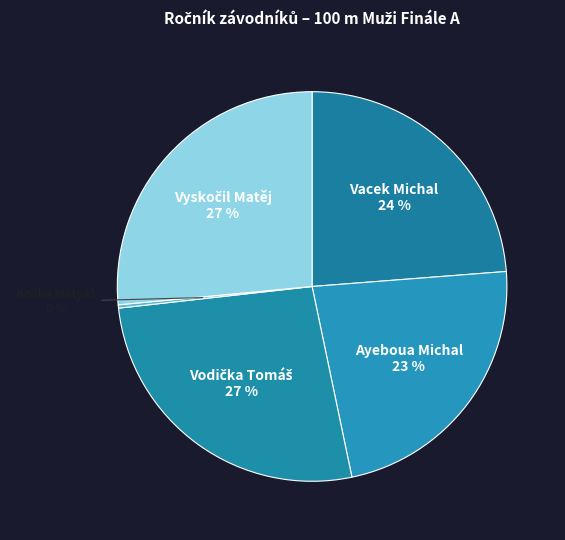

What percentage is the Ayeboua Michal slice, to the nearest percent?

23%